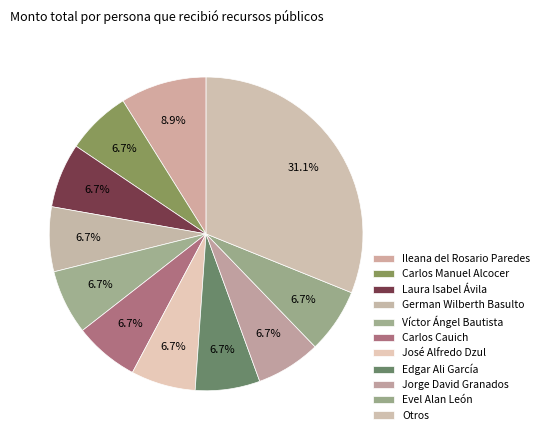

How many segments does this pie chart have?

11